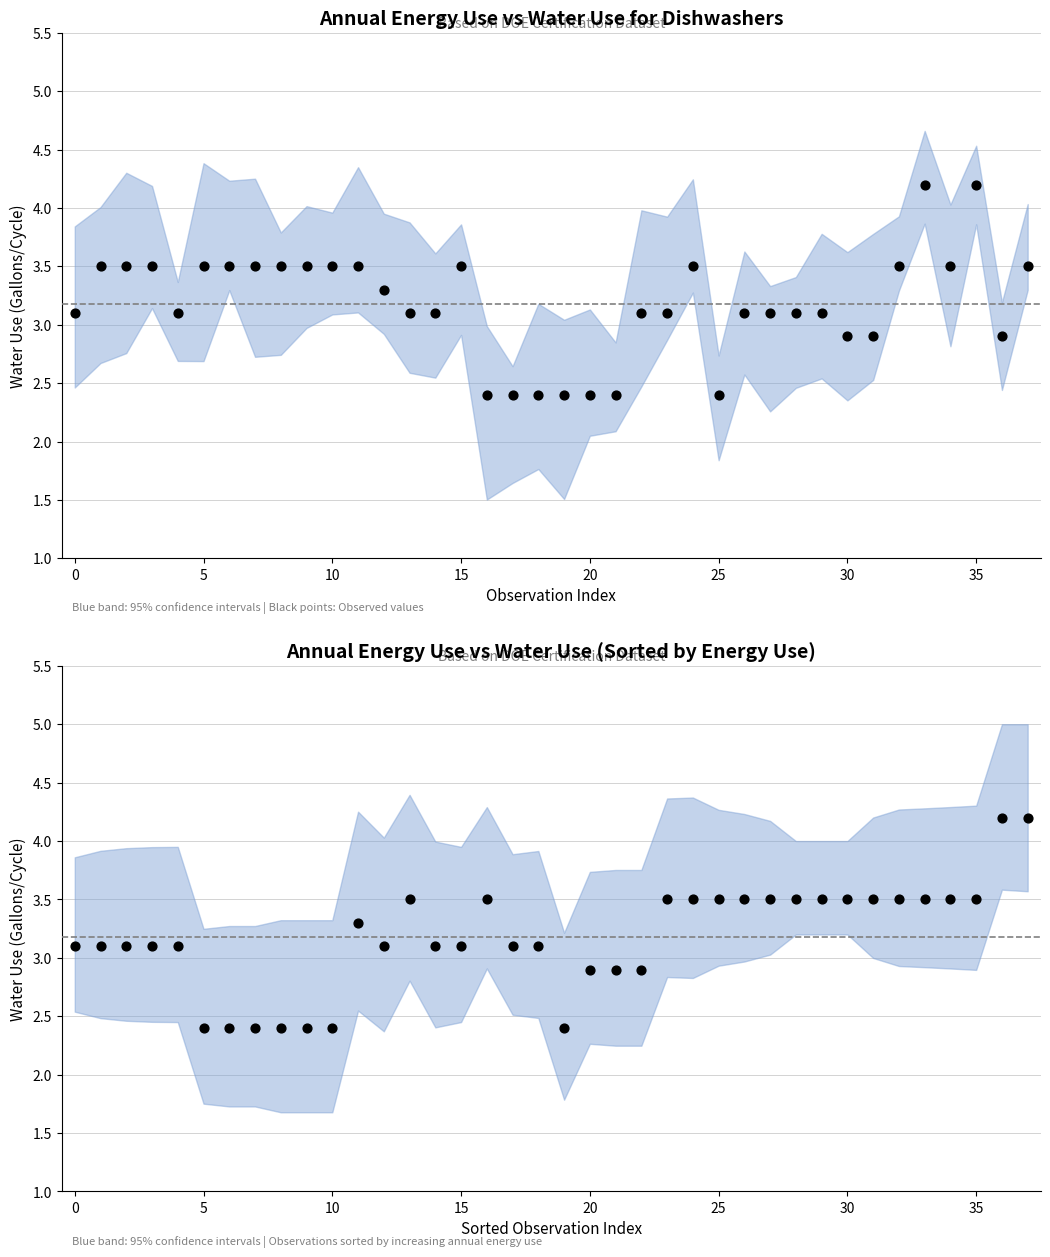

At which category is the sum across all series the highest?

33